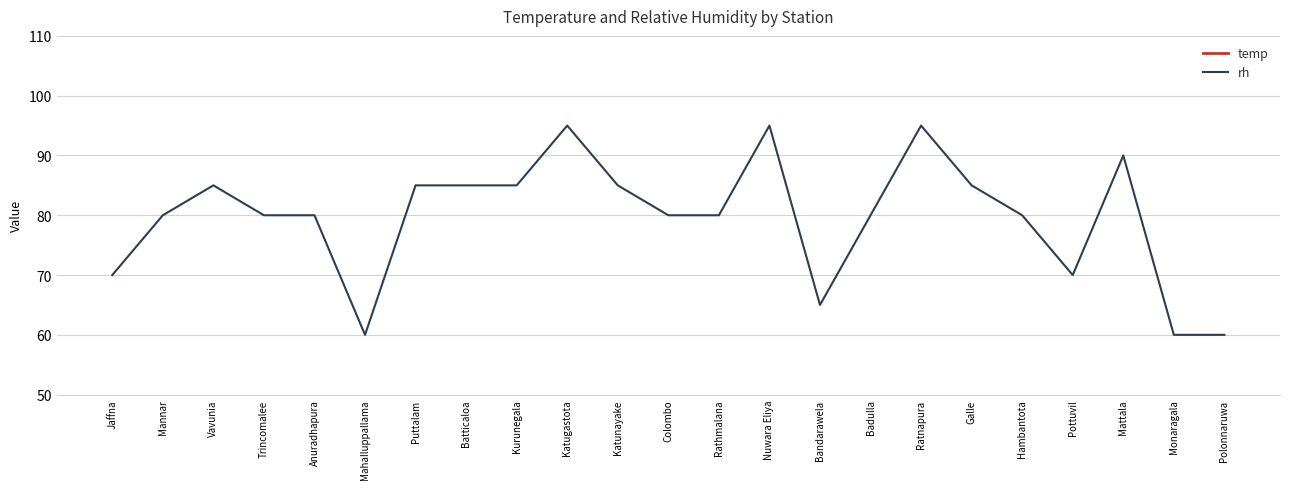

The rh series shows 135.8 at Rathmalana. True or false?

False